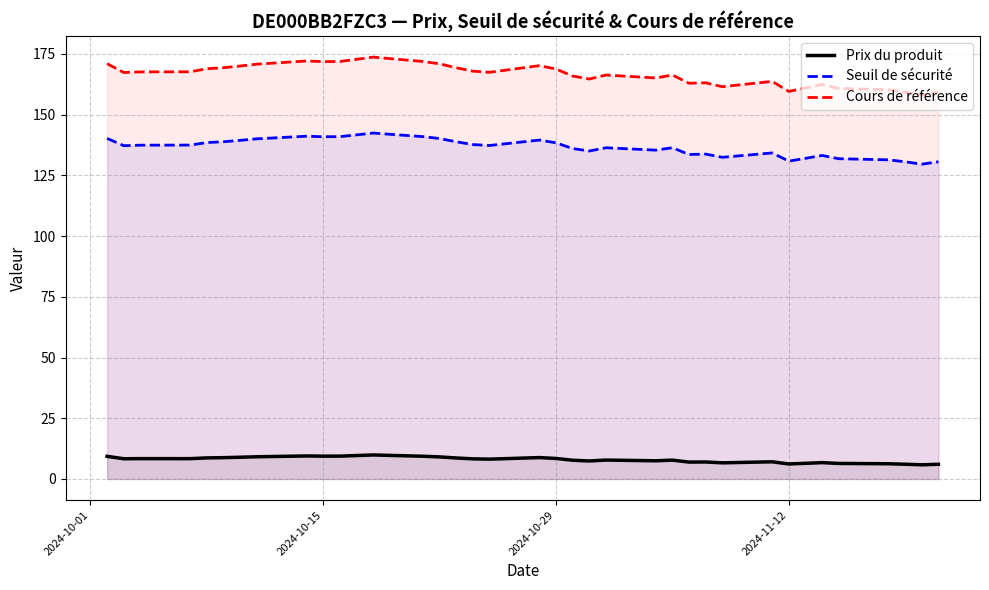

Which series has the widest spread of values?

Cours de référence